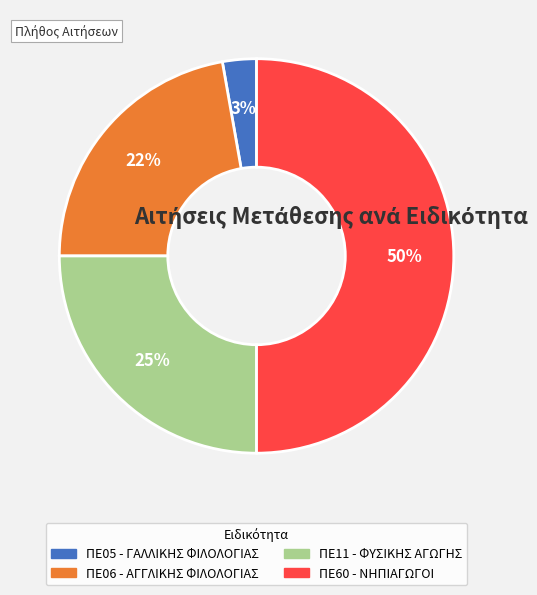

Combined, do ΠΕ05 - ΓΑΛΛΙΚΗΣ ΦΙΛΟΛΟΓΙΑΣ and ΠΕ11 - ΦΥΣΙΚΗΣ ΑΓΩΓΗΣ account for over 50%?

No